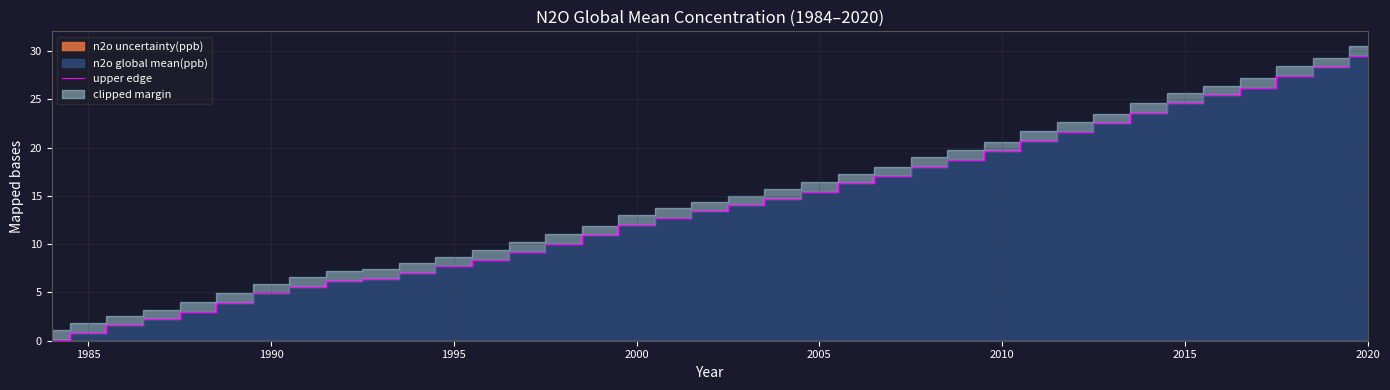

How many lines are shown in the chart?

1